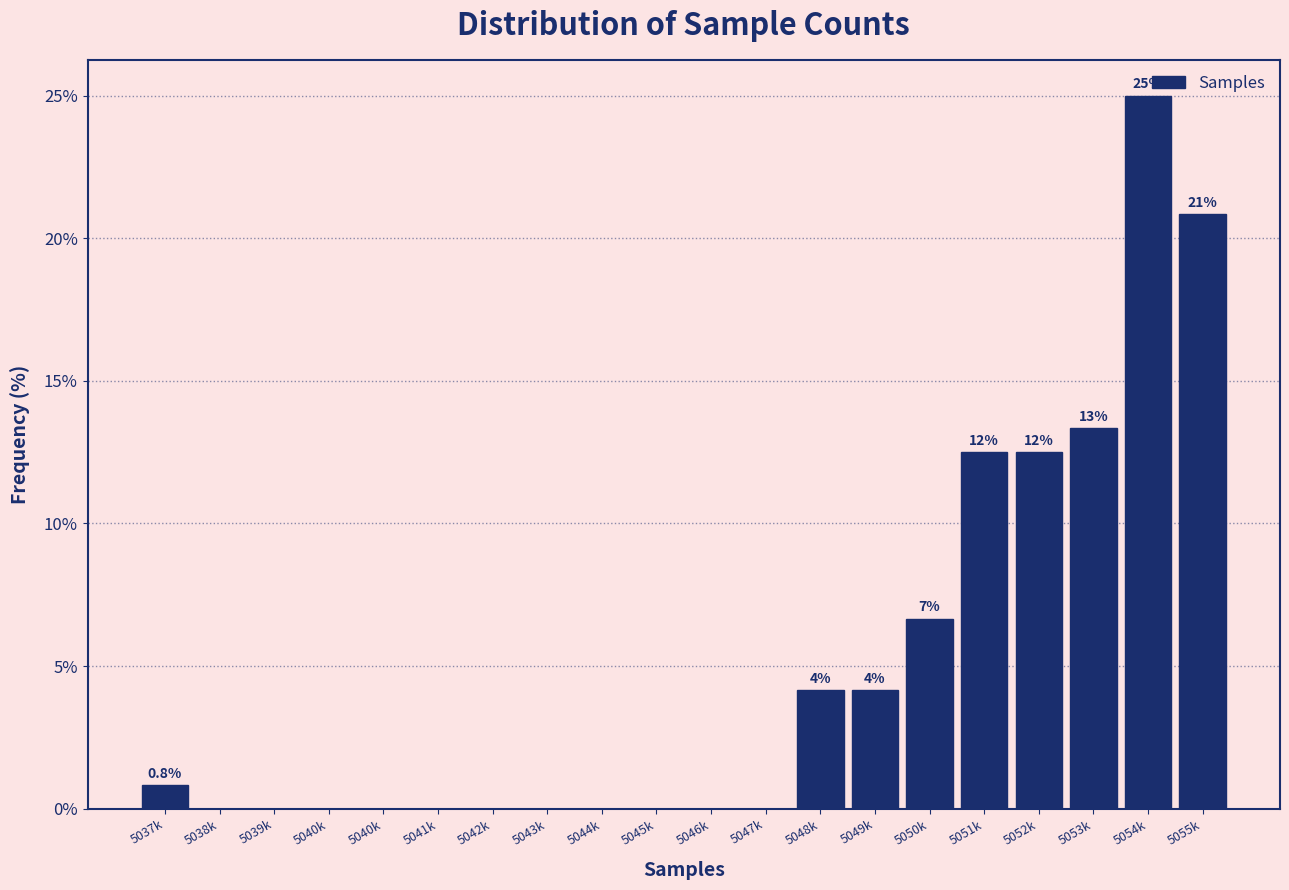

Are the bars horizontal?

No